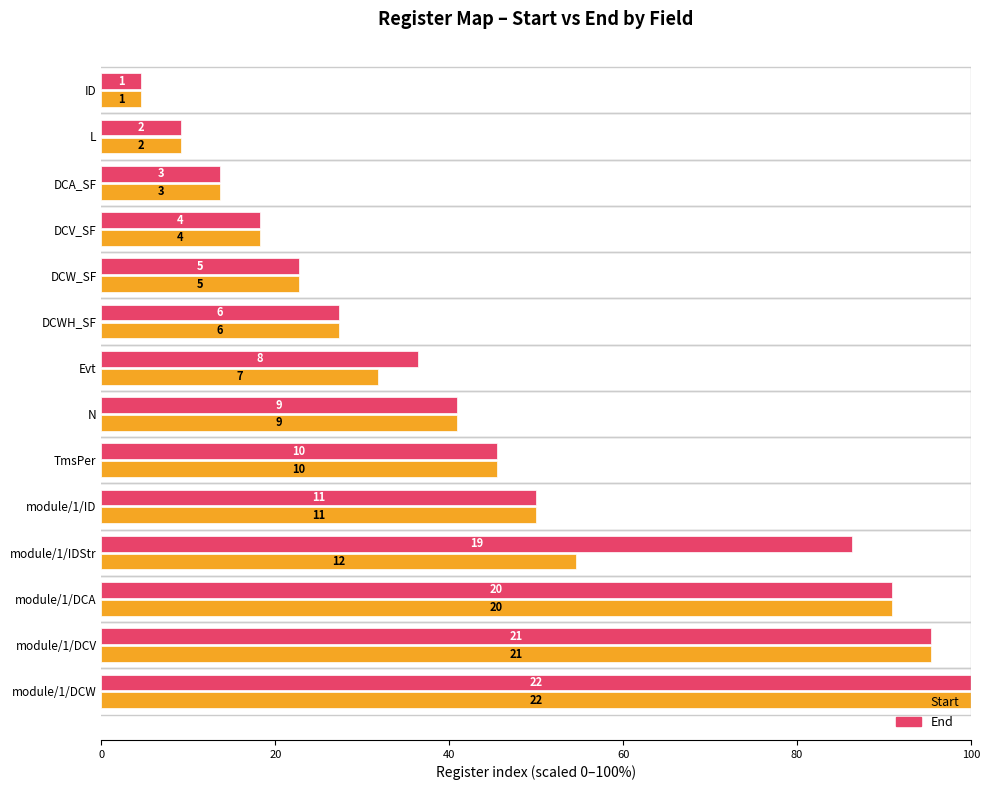

What are all the series names shown in the legend?

Start, End